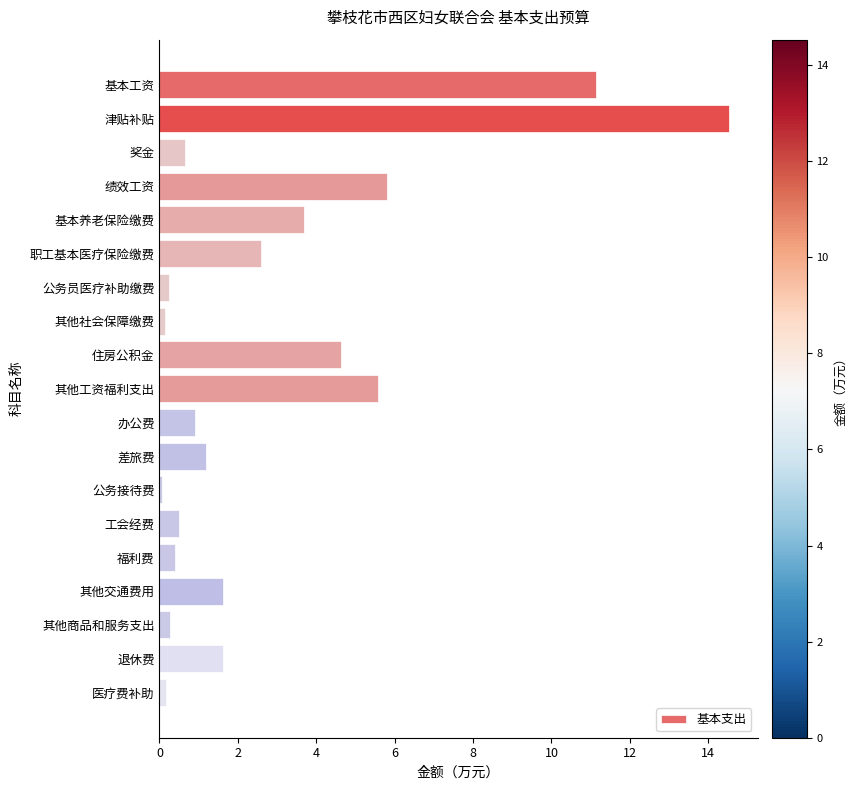

What value does the data have at 津贴补贴?

14.5